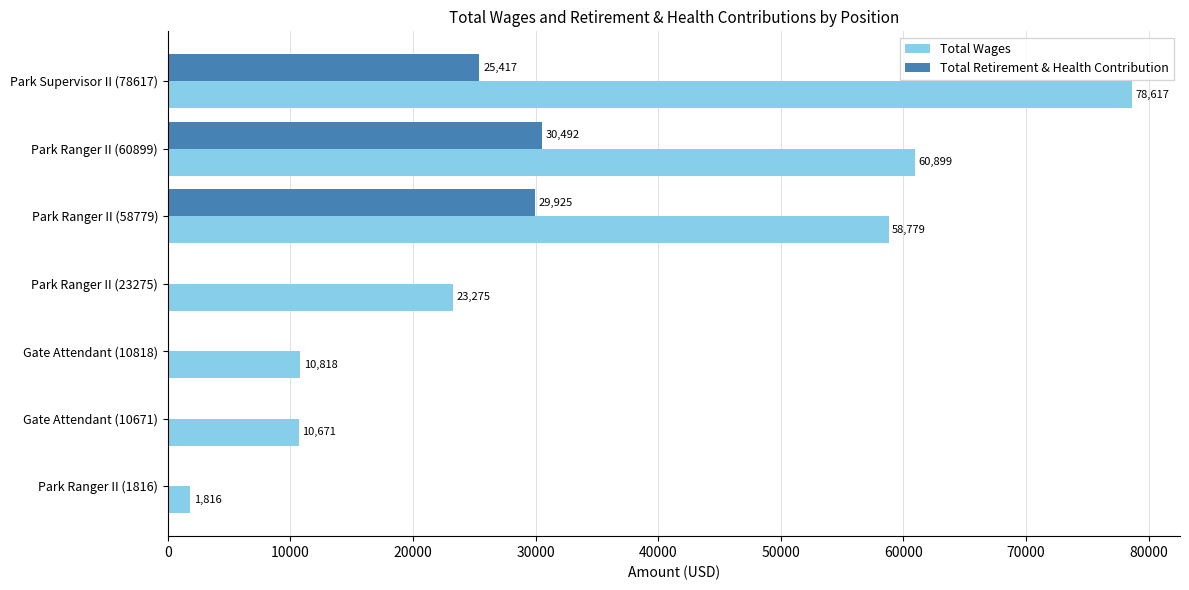

What is the sum of all Total Retirement & Health Contribution values?

85834